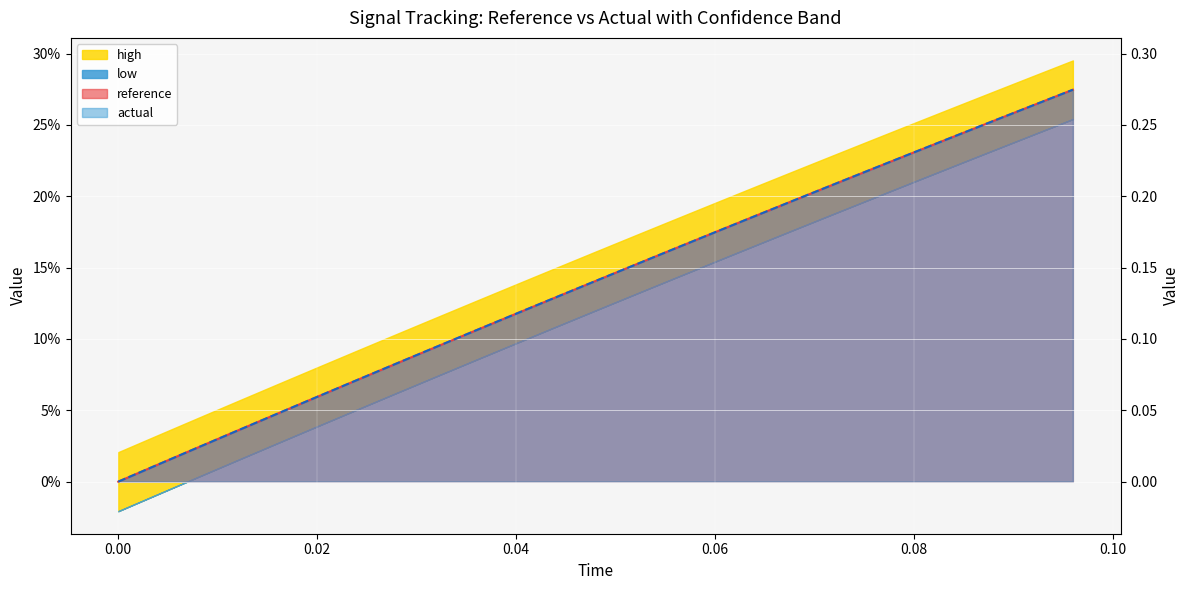

How many intersections are there between reference and actual?

2